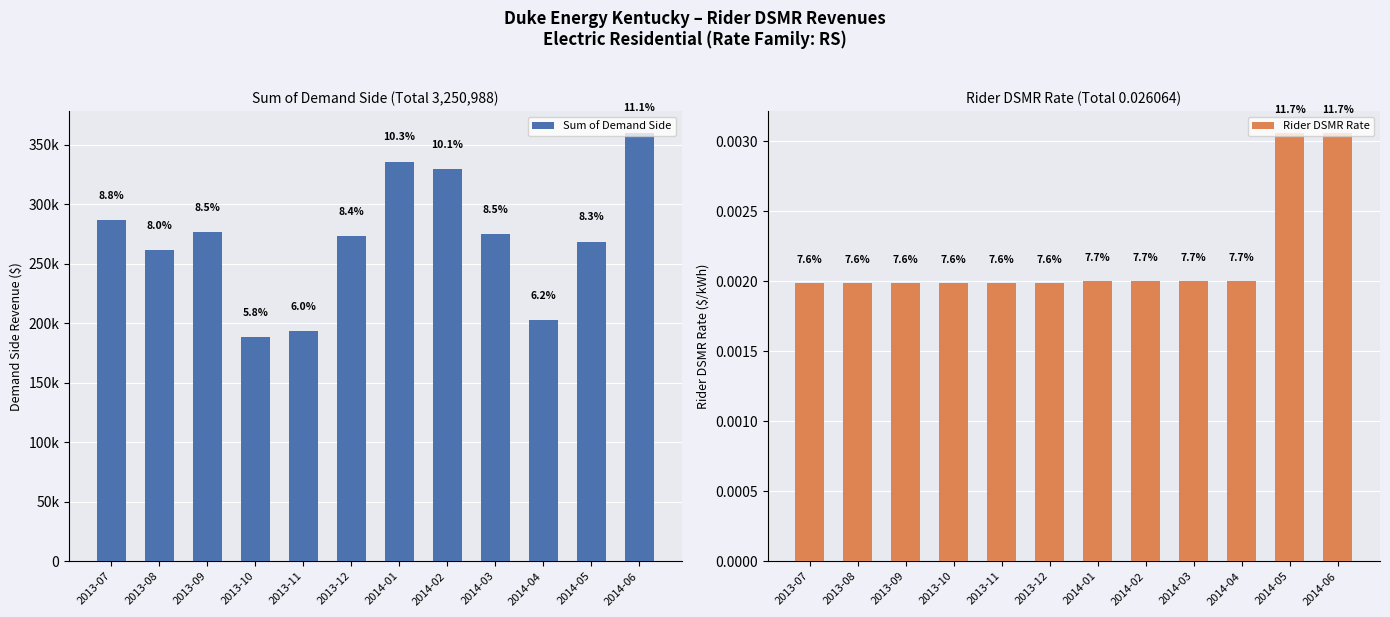

Rank the series by their average value, from highest to lowest.

Sum of Demand Side, Rider DSMR Rate